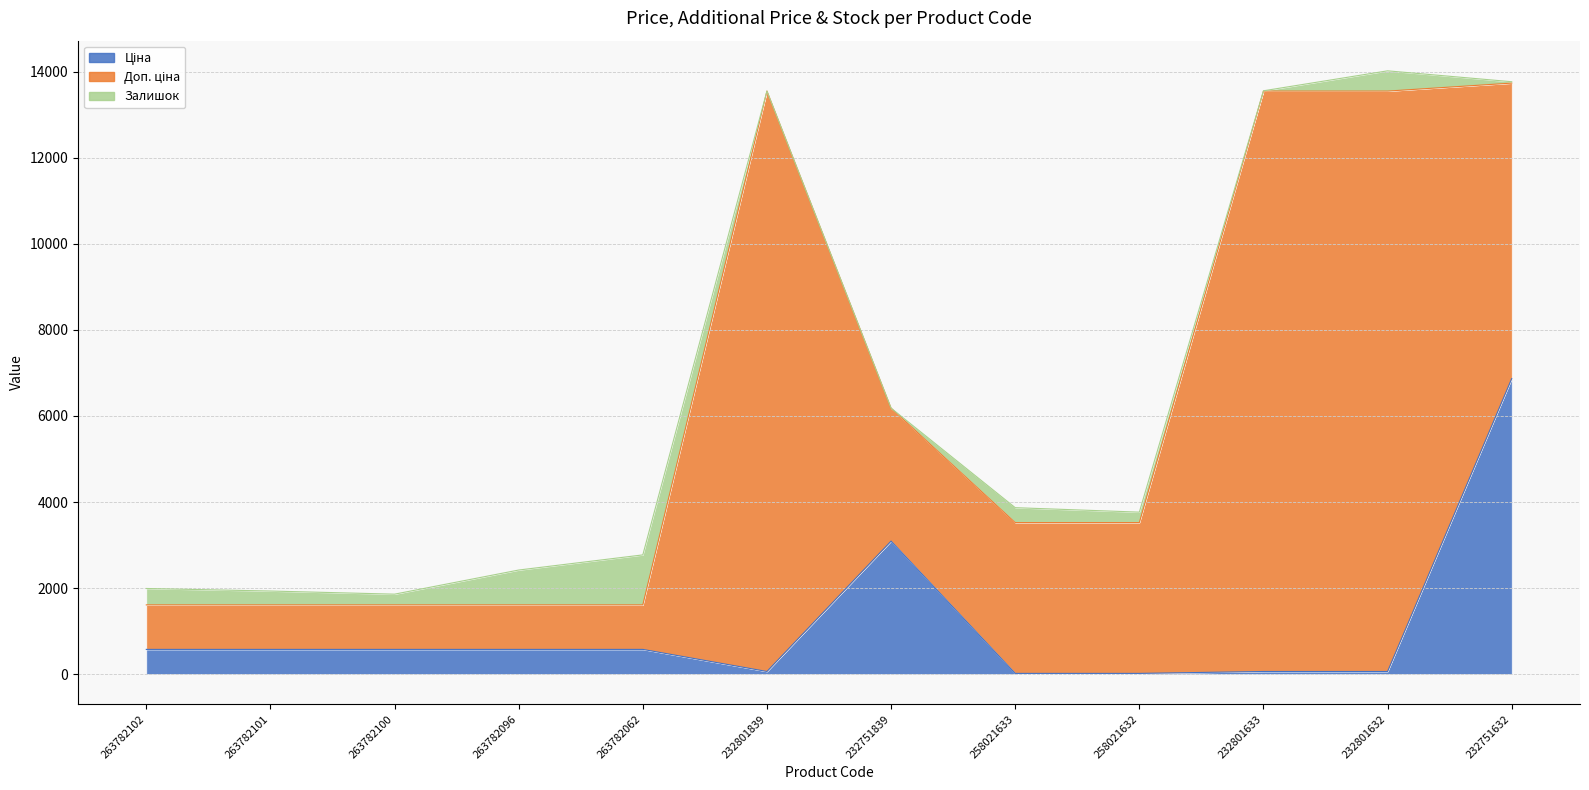

What is the average value of the Ціна series?

1086.6